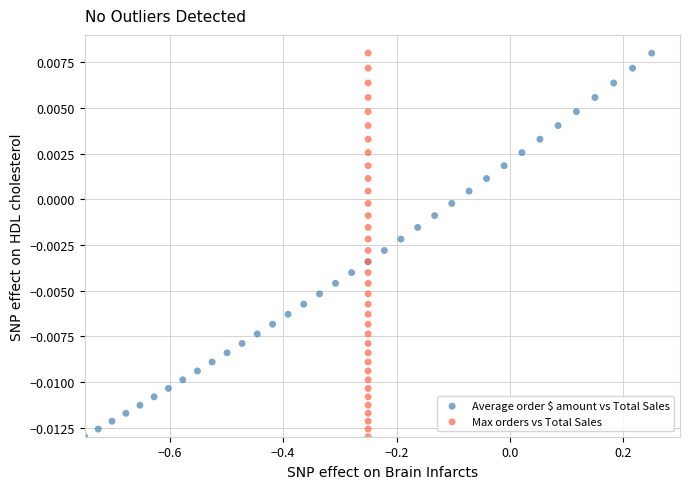

What are all the series names shown in the legend?

Average order $ amount vs Total Sales, Max orders vs Total Sales